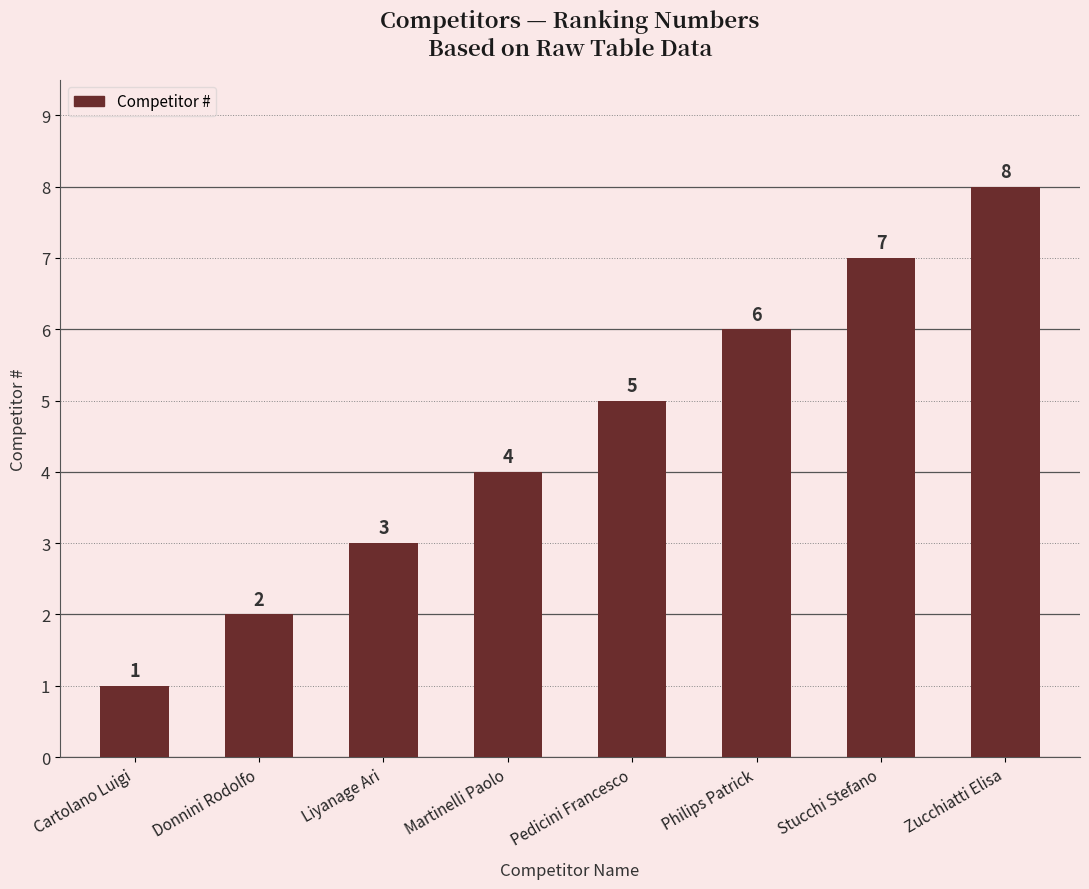

Reading left to right, what are all the values shown in this chart?

1	2	3	4	5	6	7	8